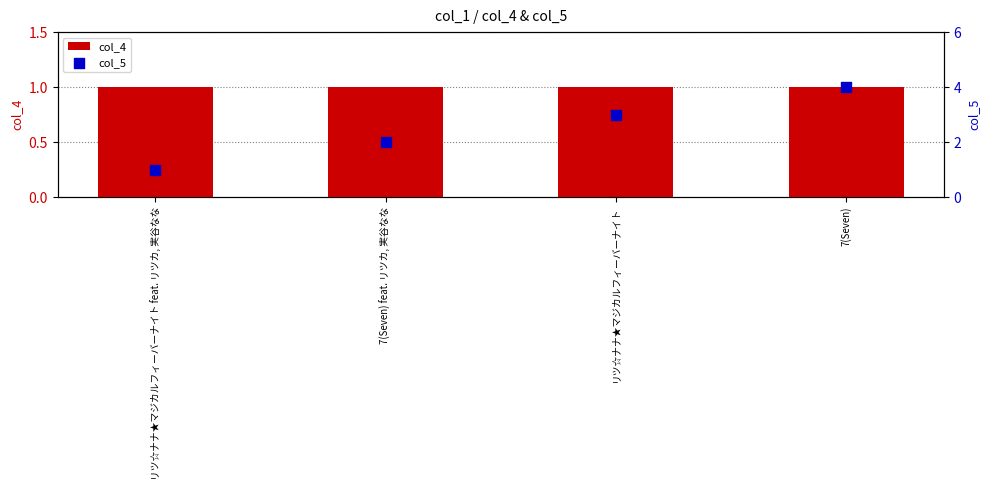

Which series has the largest Y range (max minus min)?

col_5